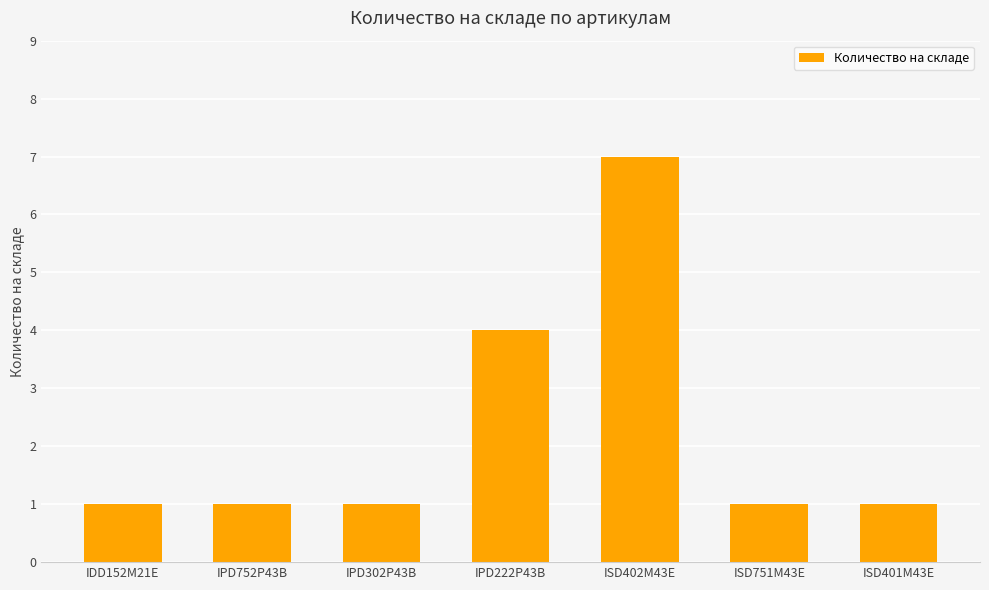

What is the value of the 5th bar from the left?

7